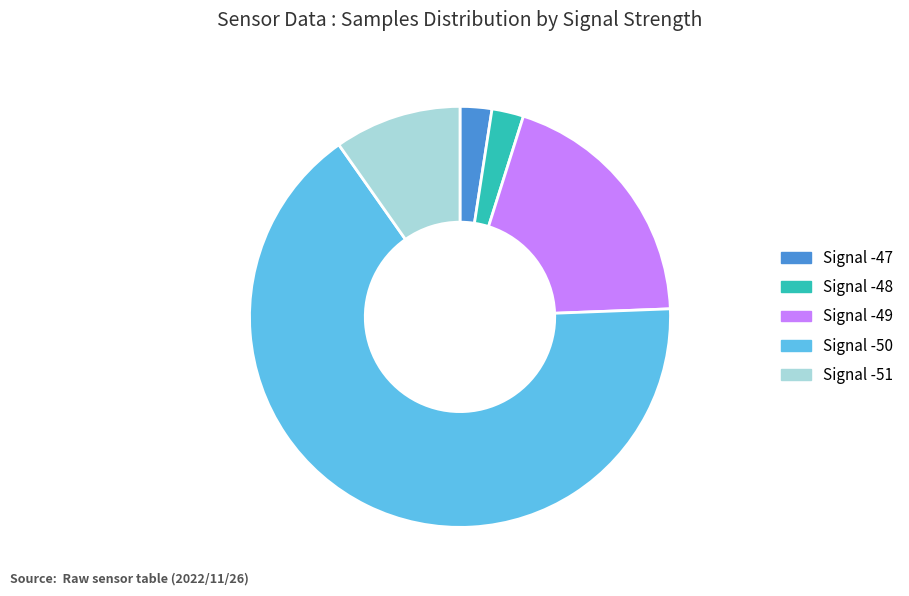

Is there any slice that represents more than half of the pie?

Yes